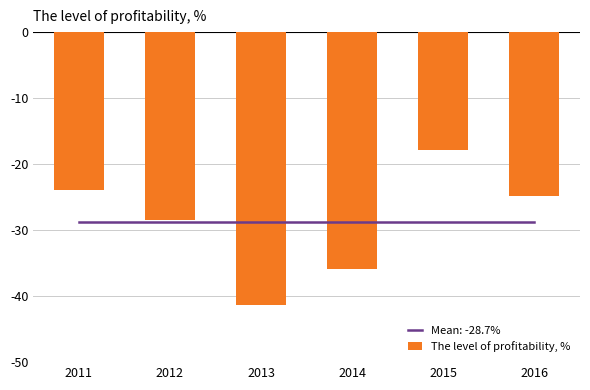

Count the number of data series in this chart.

1